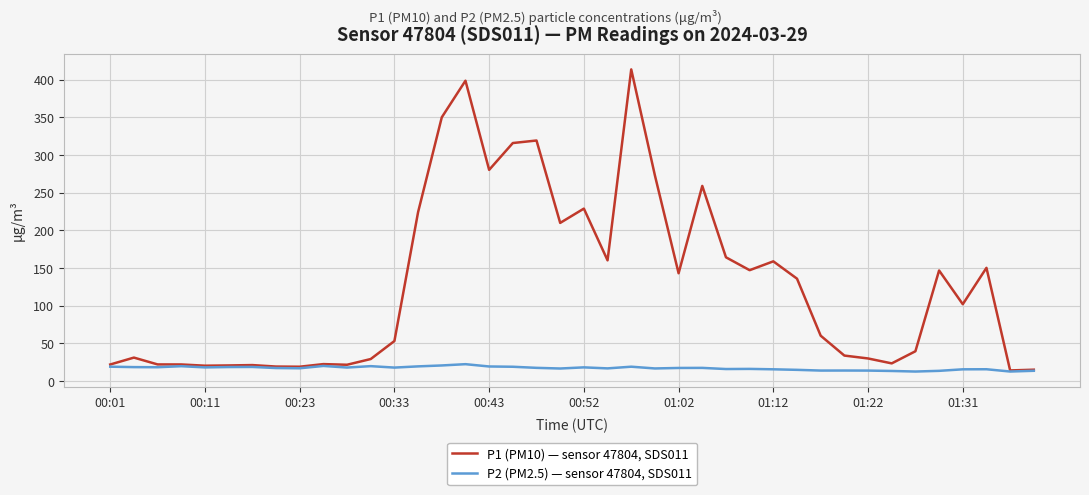

What is the maximum value for P2 (PM2.5) — sensor 47804, SDS011?

22.5